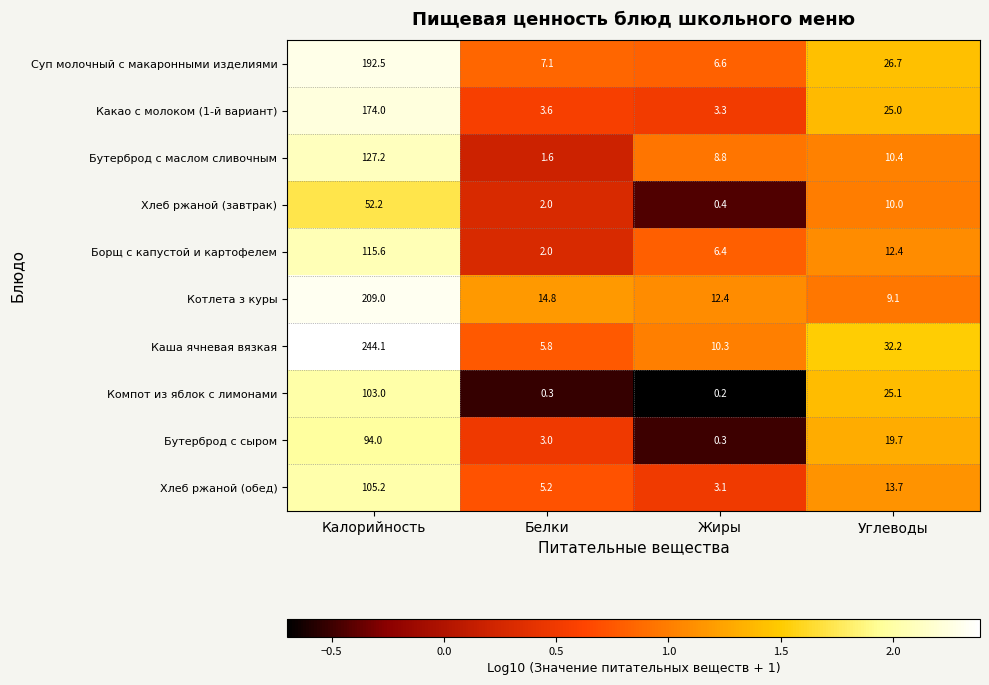

What is the average value of the Хлеб ржаной (обед) series?

31.8